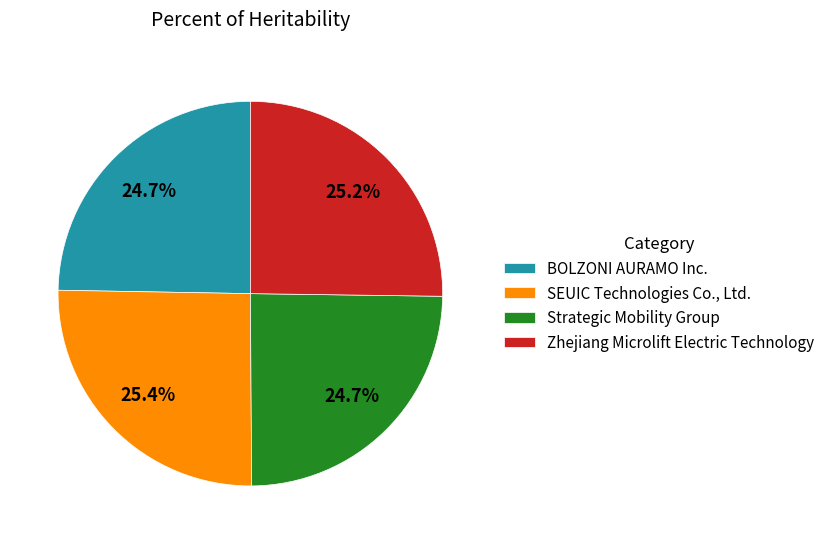

To the nearest percent, what portion does Zhejiang Microlift Electric Technology represent?

25%